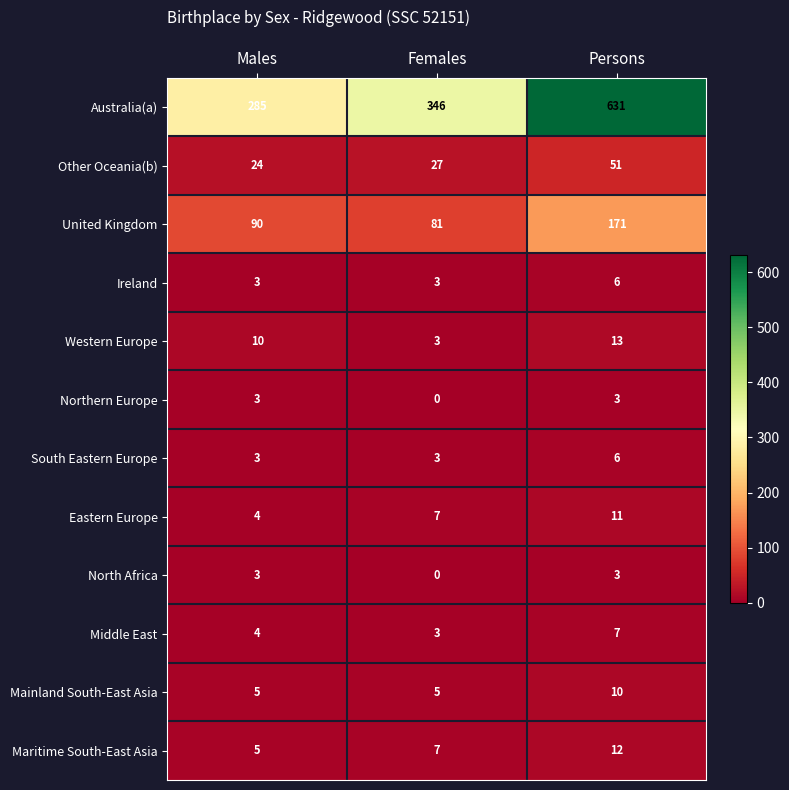

How many series are shown in this chart?

12